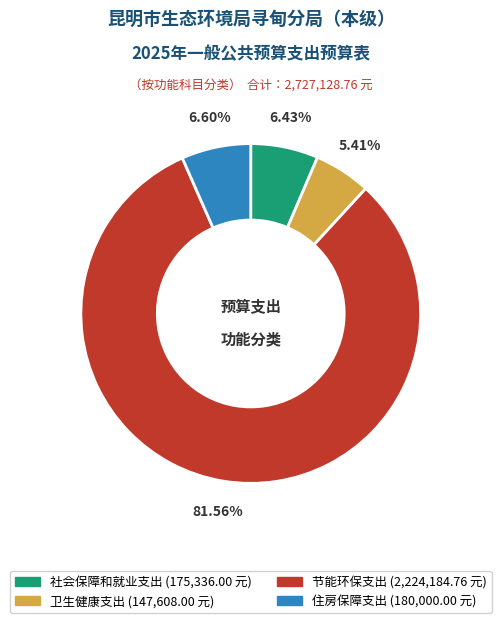

What is the total percentage of 卫生健康支出 and 社会保障和就业支出?

11.8%